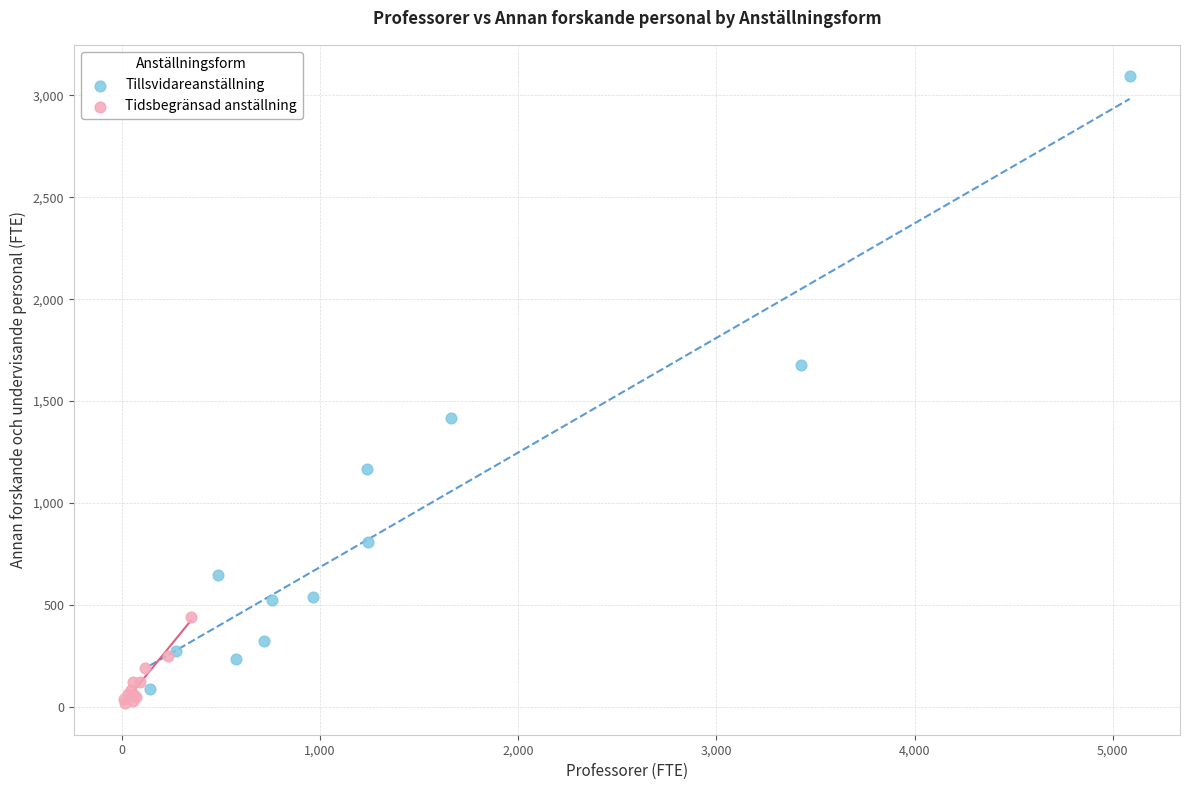

Which series has the largest Y range (max minus min)?

Tillsvidareanställning